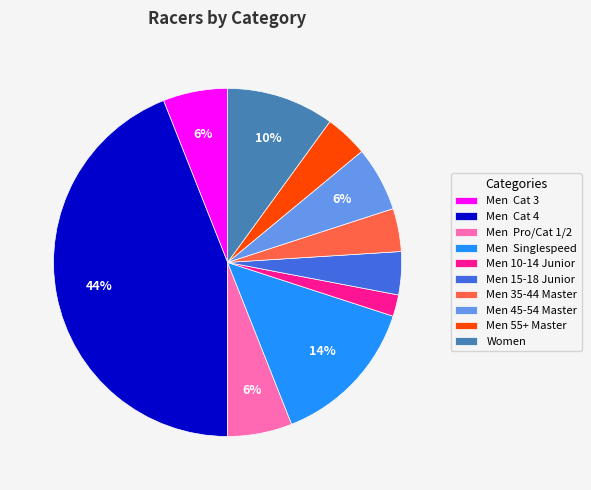

The Men Cat 4 slice represents 32% of the pie. True or false?

False